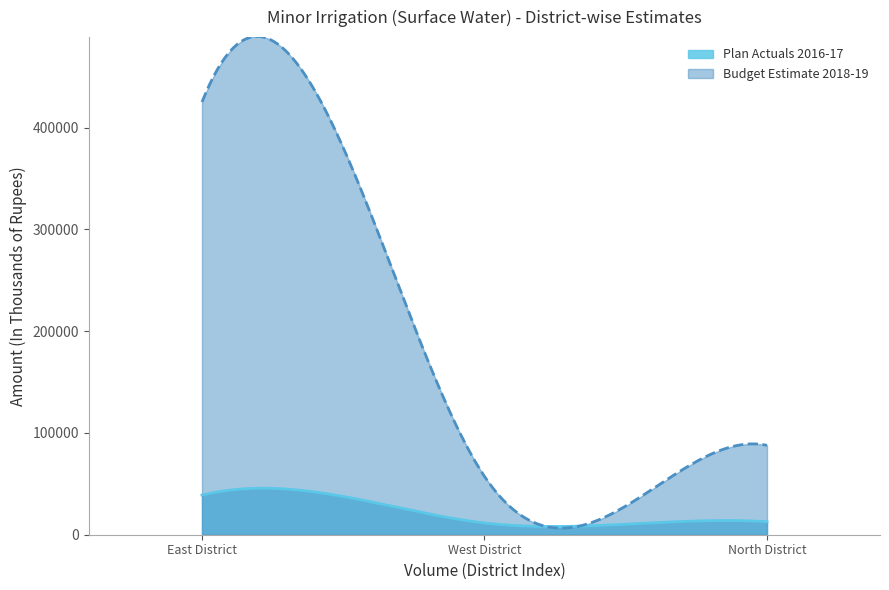

Rank the series by their maximum value, from highest to lowest.

Budget Estimate 2018-19, Plan Actuals 2016-17